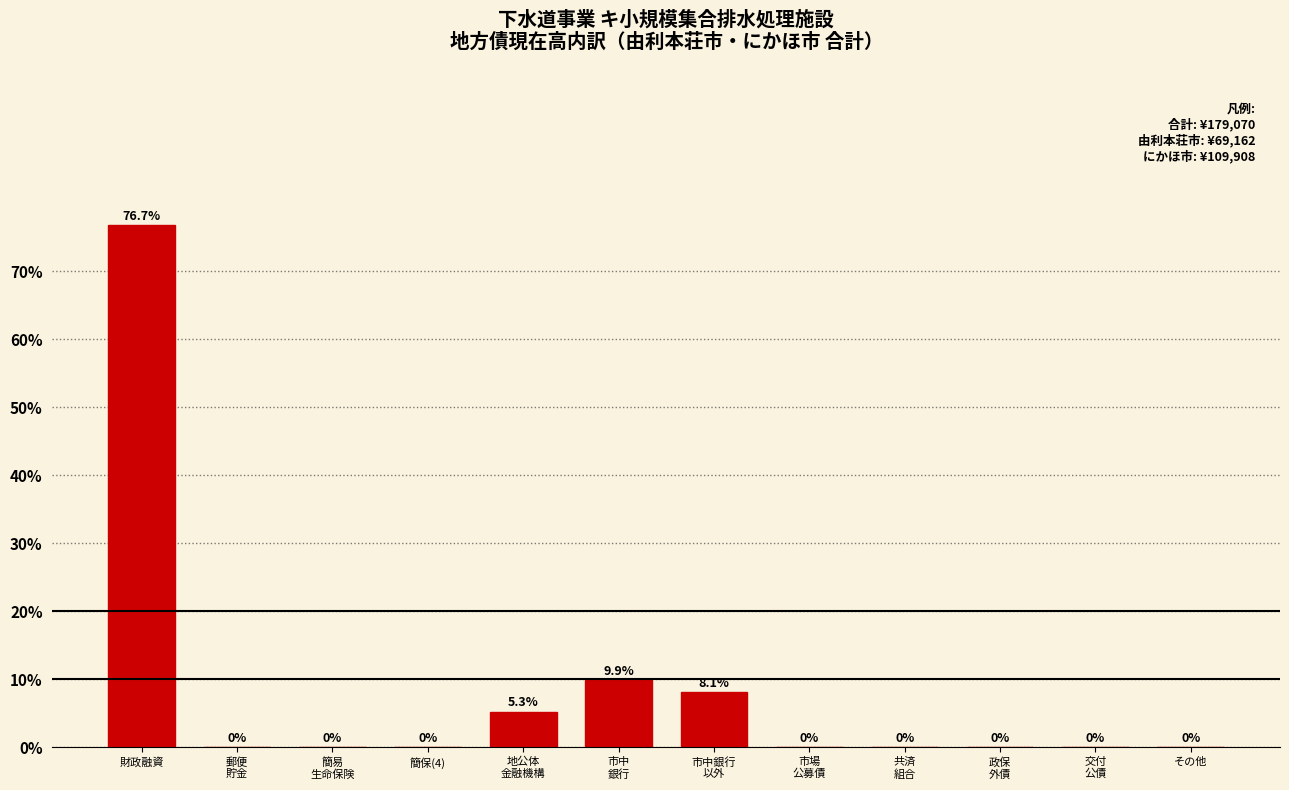

What is the greatest value displayed?

76.7